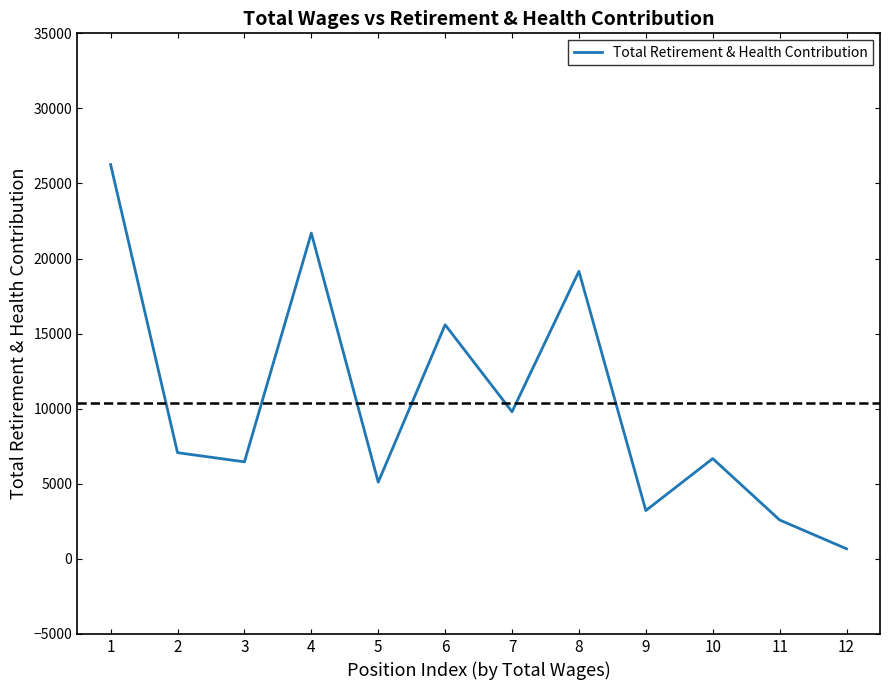

Read the value at 3.

6460